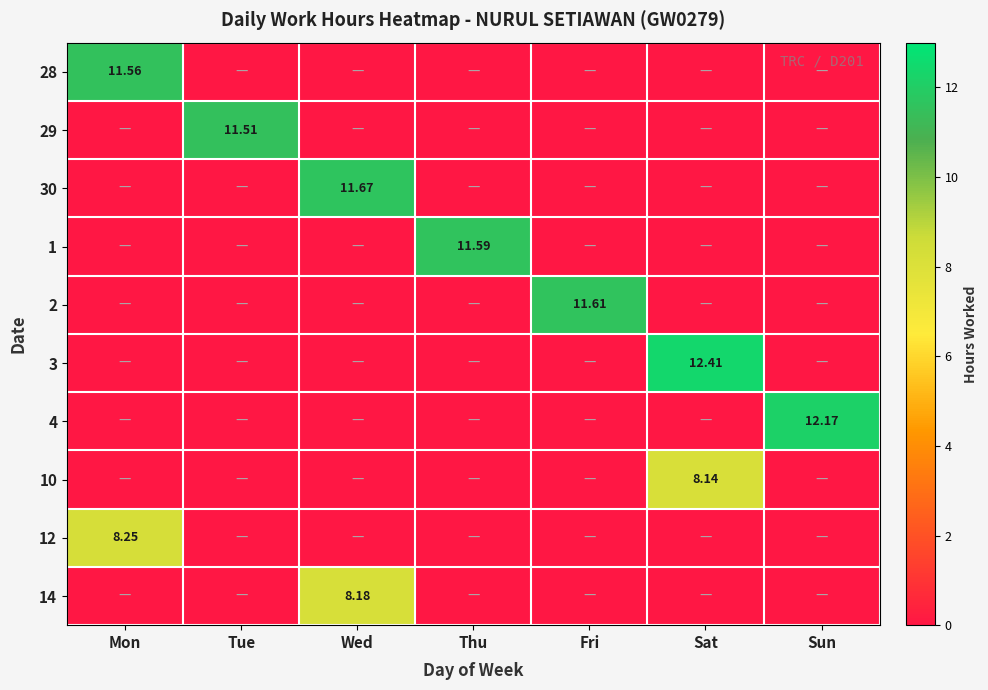

Between Sun and Fri, which is larger?

Sun